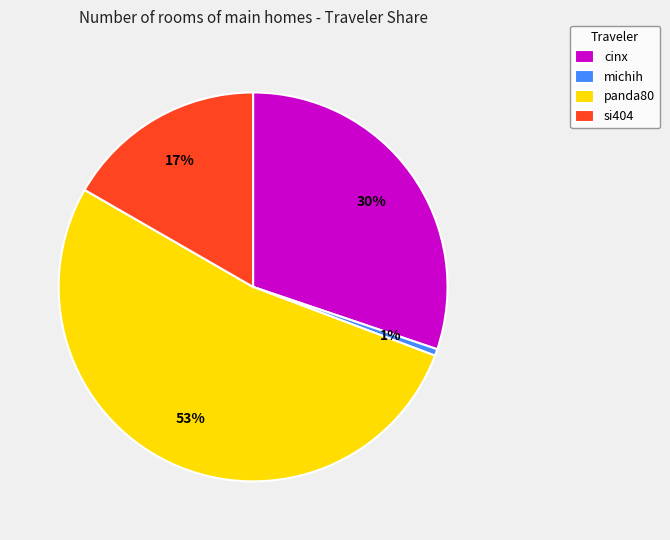

How many segments does this pie chart have?

4